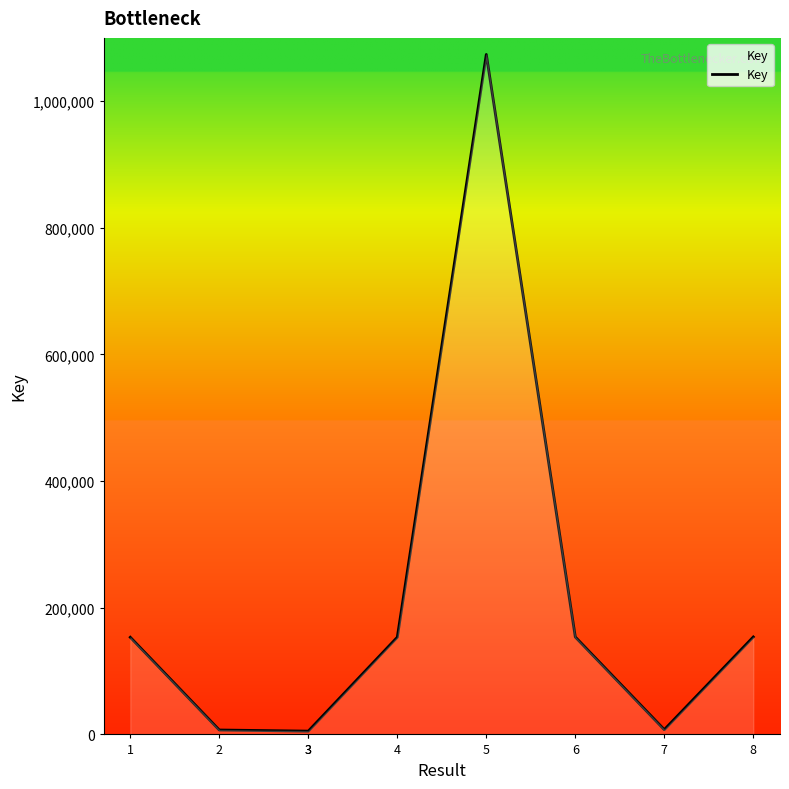

At which category does the chart reach its peak across all series?

5